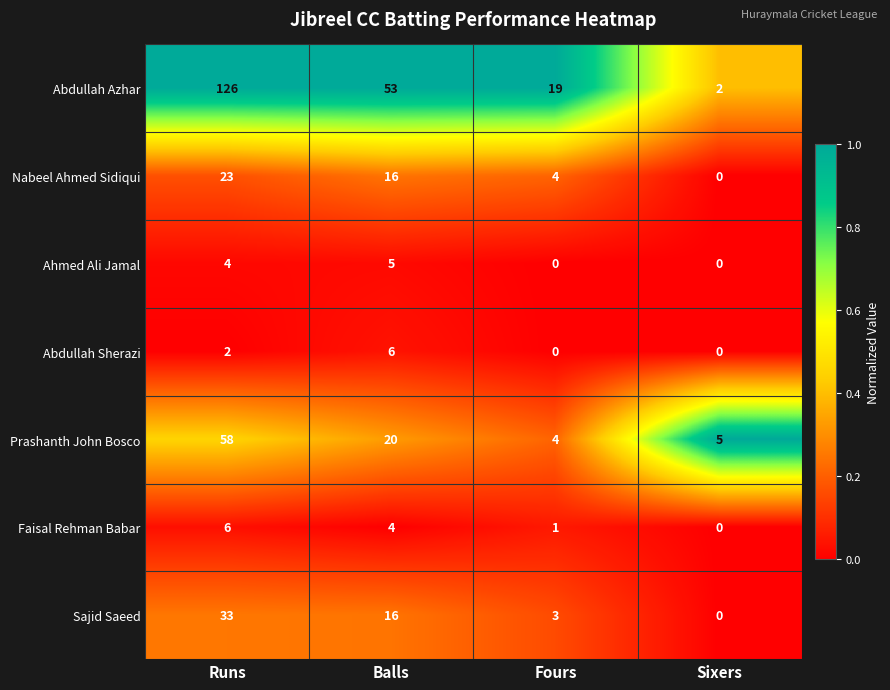

At which category is the sum across all series the highest?

Runs